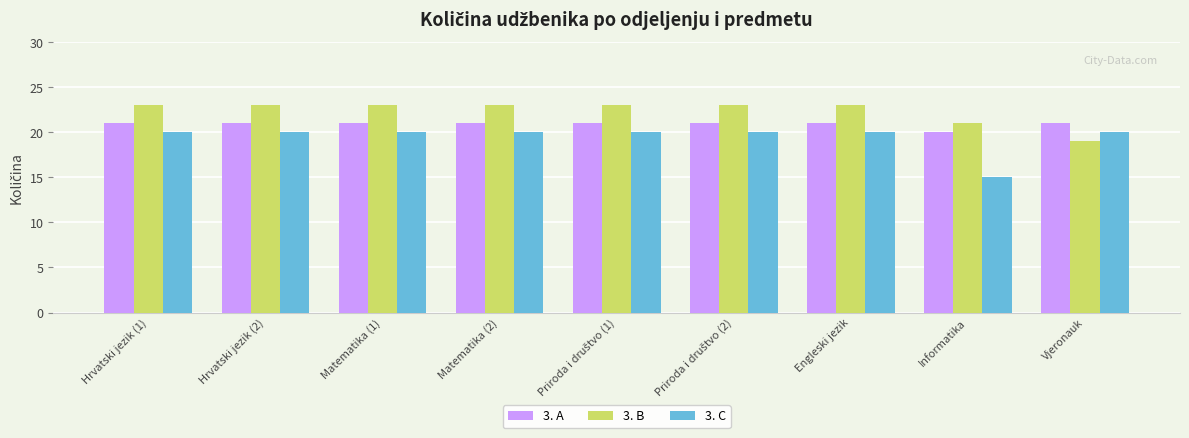

Which label corresponds to the smallest value in the chart?

Informatika